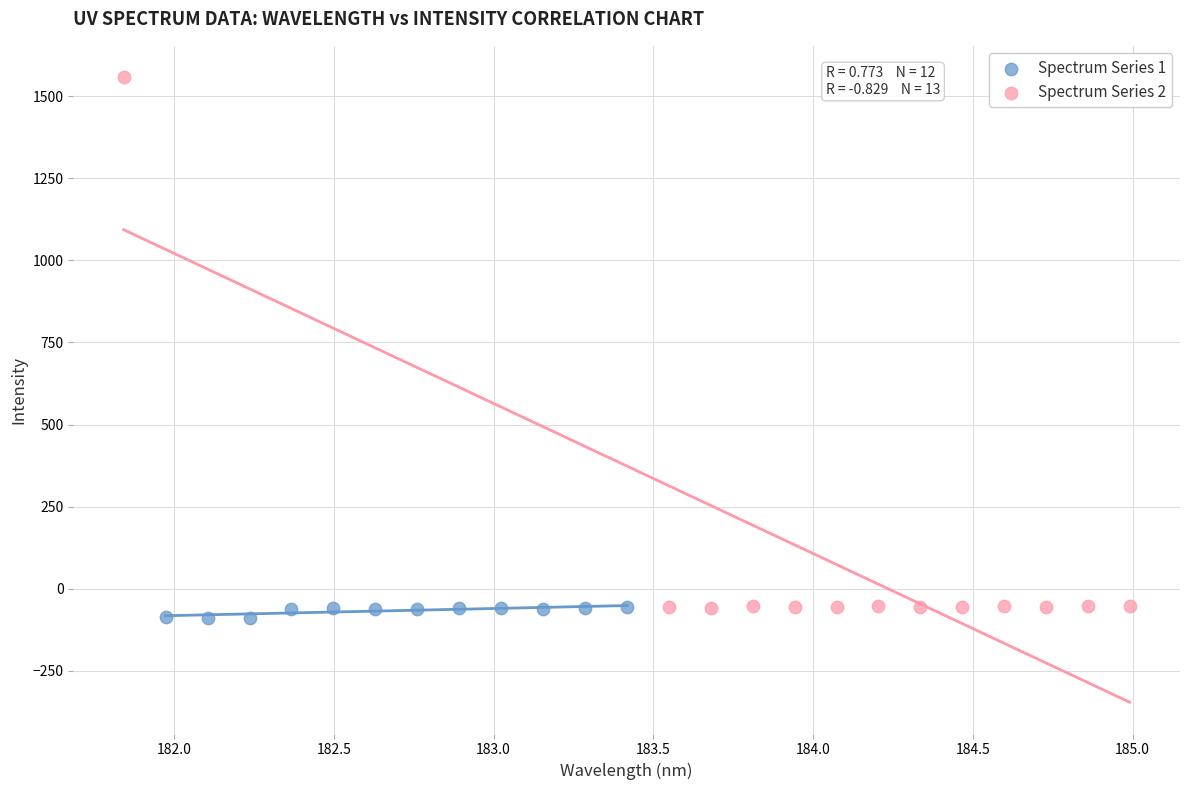

Which series has the widest spread of Y values?

Spectrum Series 2